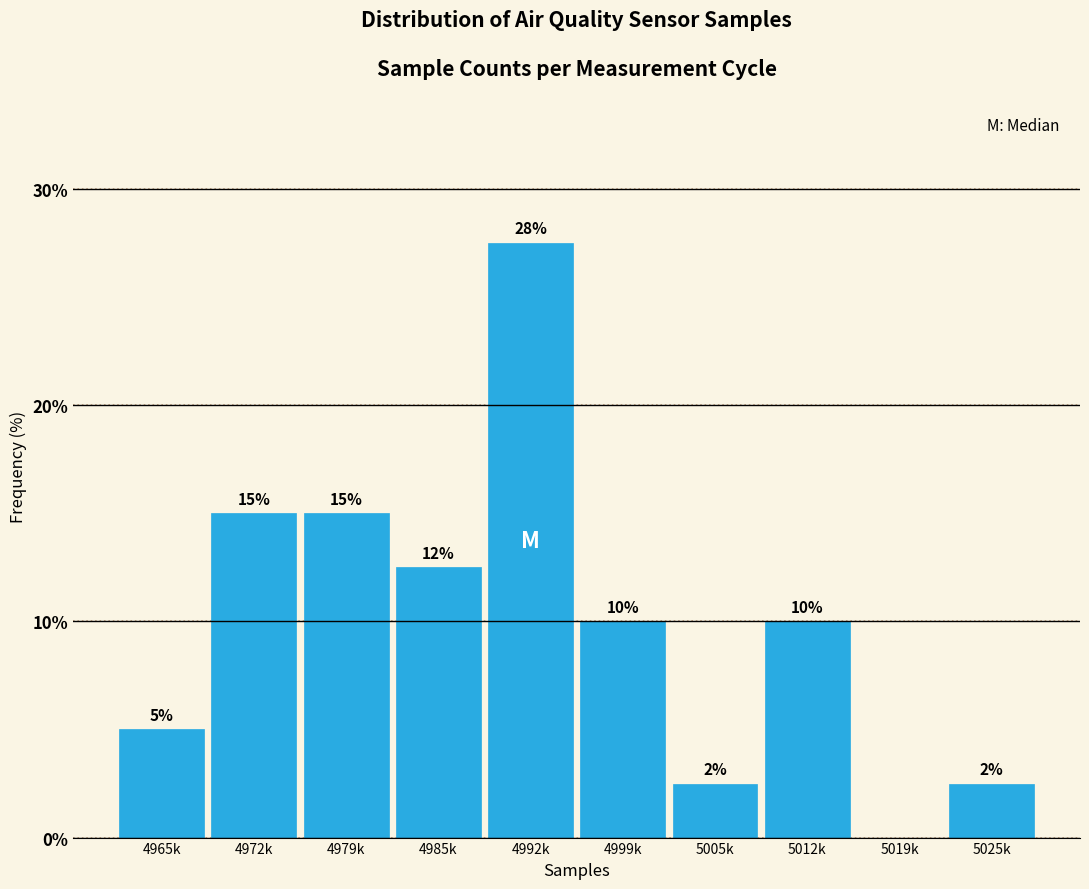

What is the greatest value displayed?

27.5